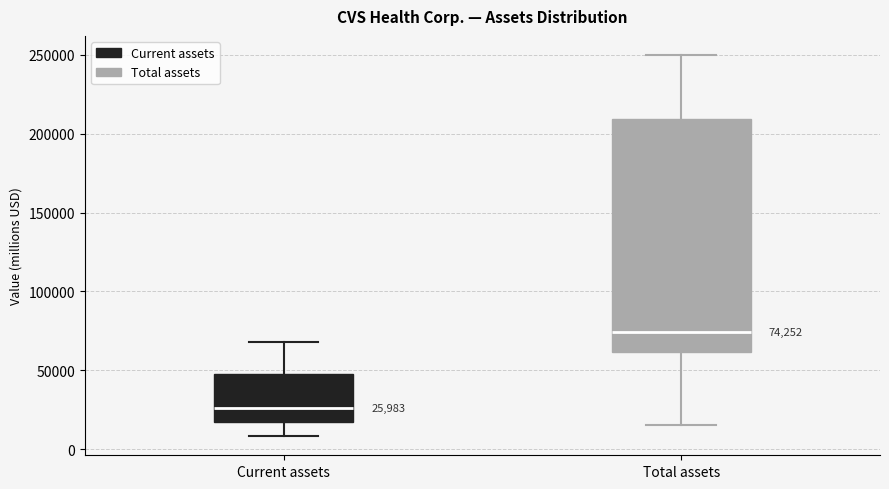

Which box's median line is the lowest?

Current assets